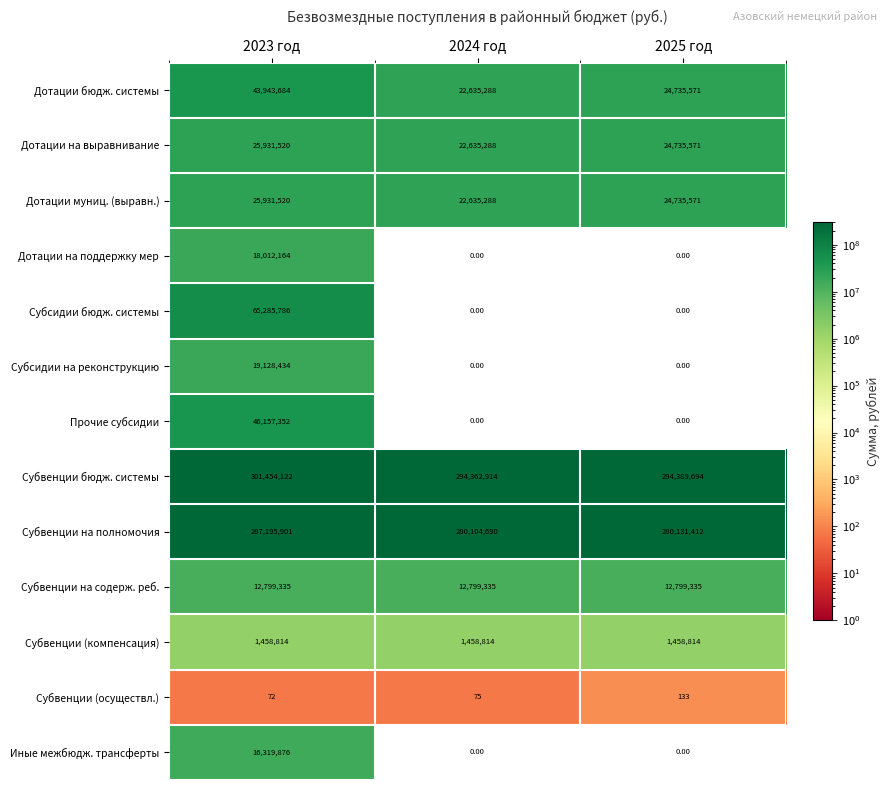

Which series changed the most between 2023 год and 2025 год?

Субсидии бюдж. системы